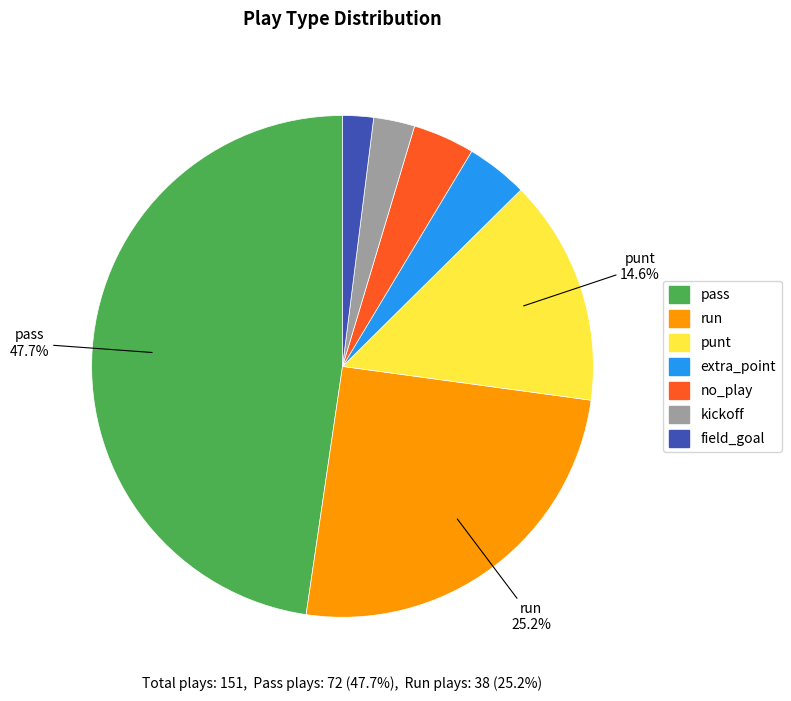

How many segments does this pie chart have?

7